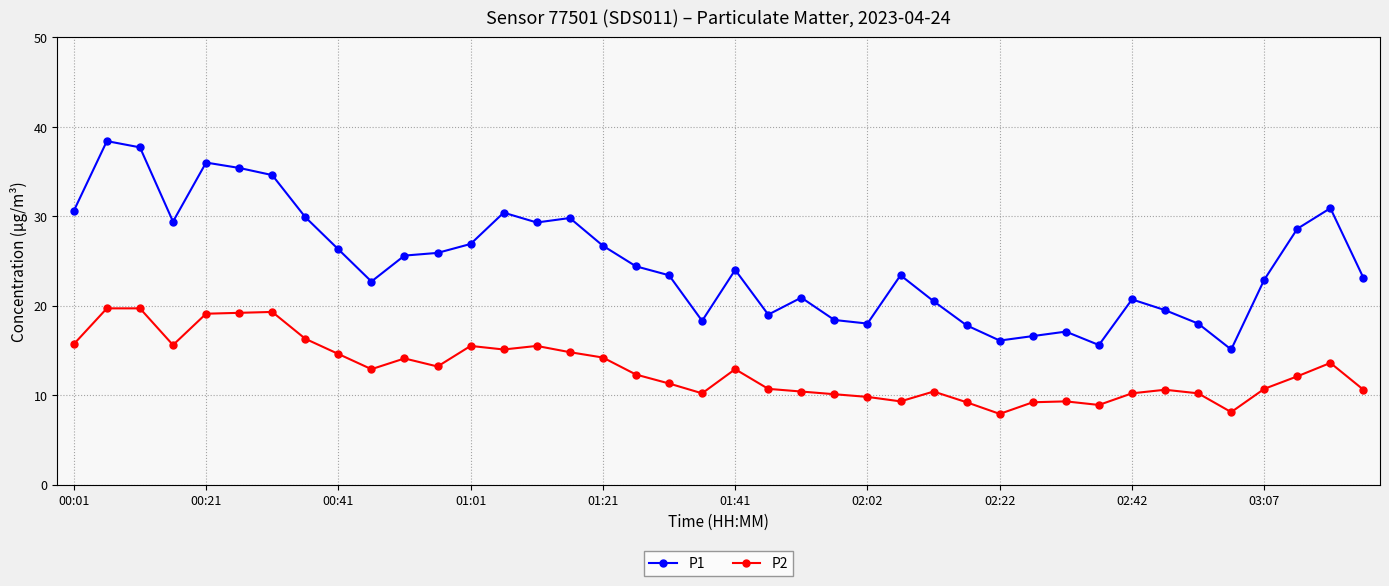

Which series has the largest range (max minus min)?

P1